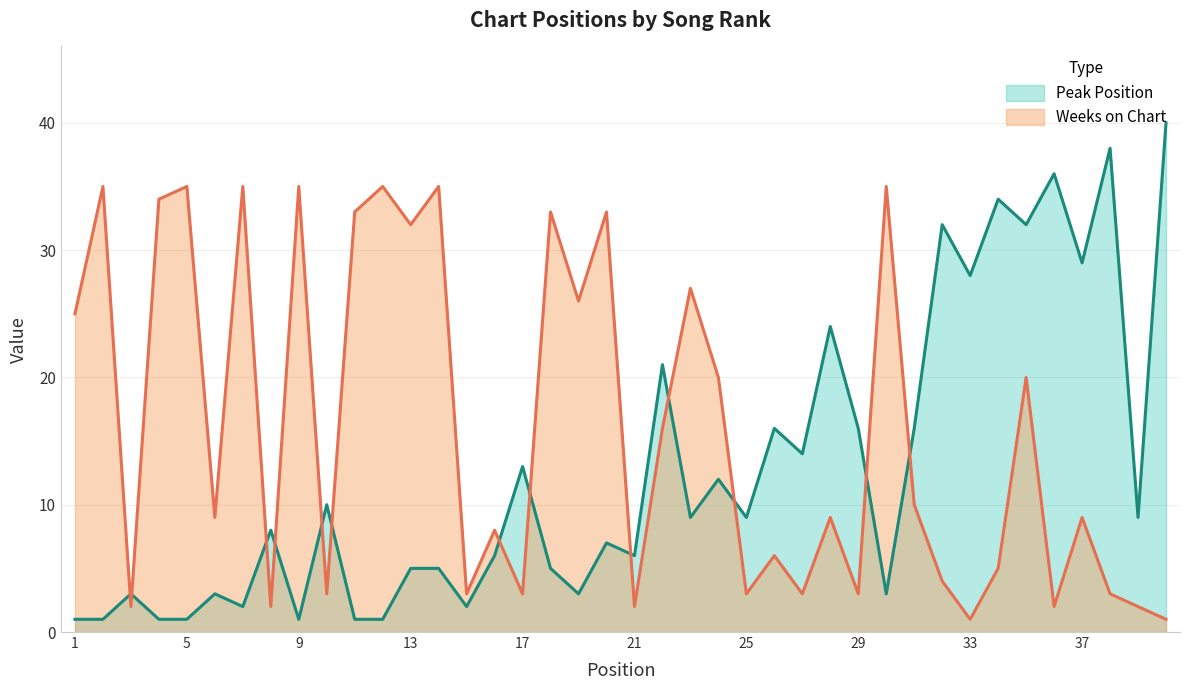

Between 25 and 33, which series saw the biggest shift?

Peak Position